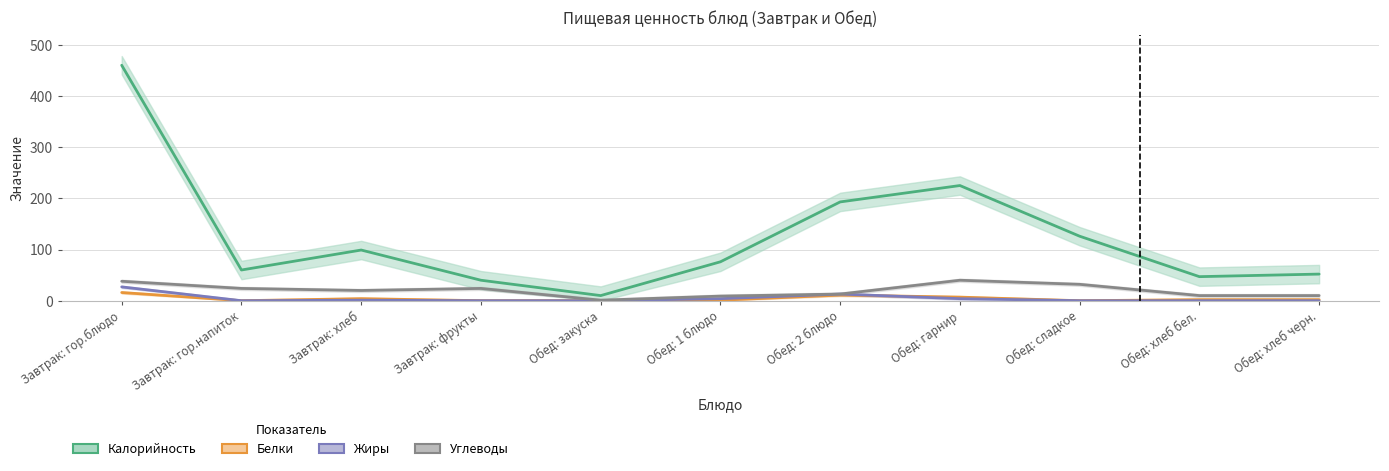

What is the value of the Белки point at the 1st from the left?

16